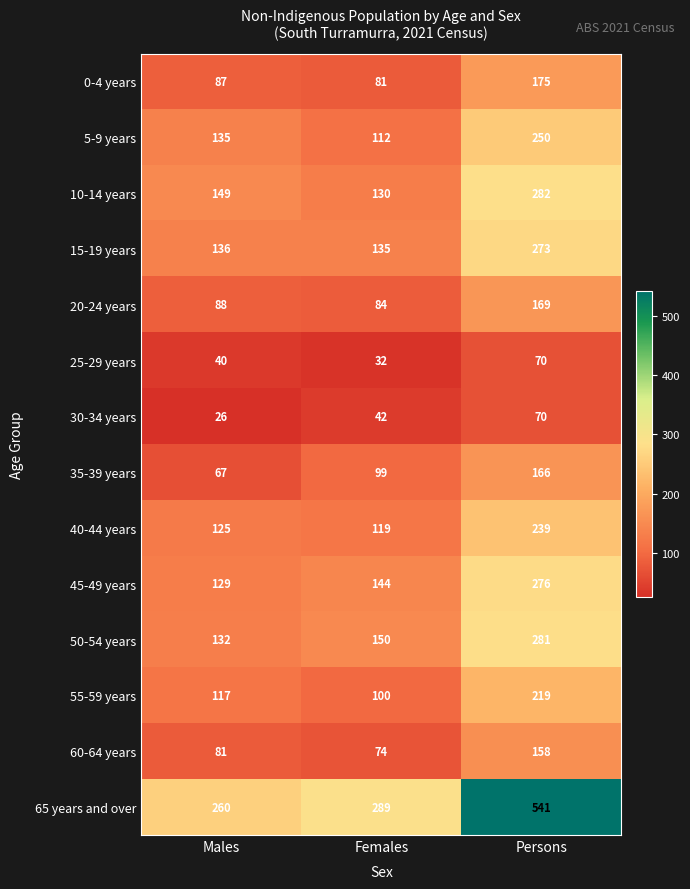

What is the difference between the maximum and second lowest values in the 25-29 years series?

30